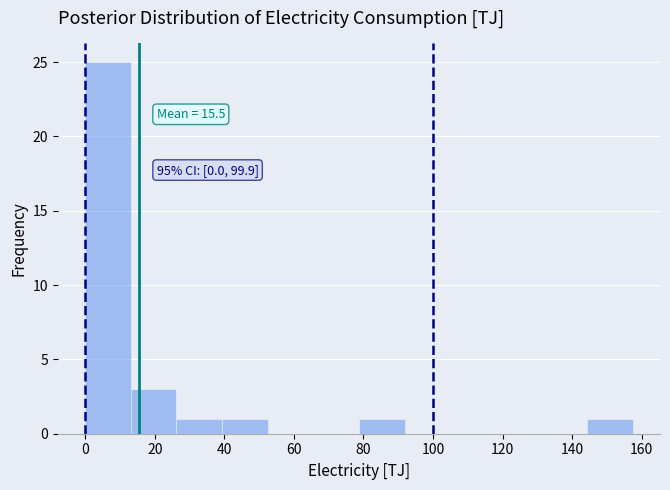

Which range on the x-axis has the tallest bar?

0 to 14